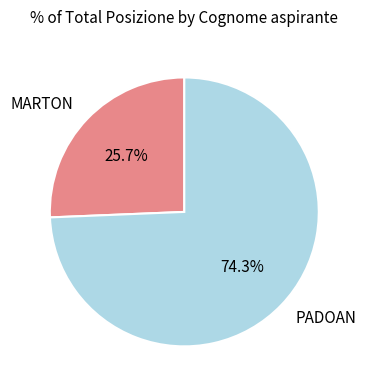

The PADOAN slice represents 74% of the pie. True or false?

True